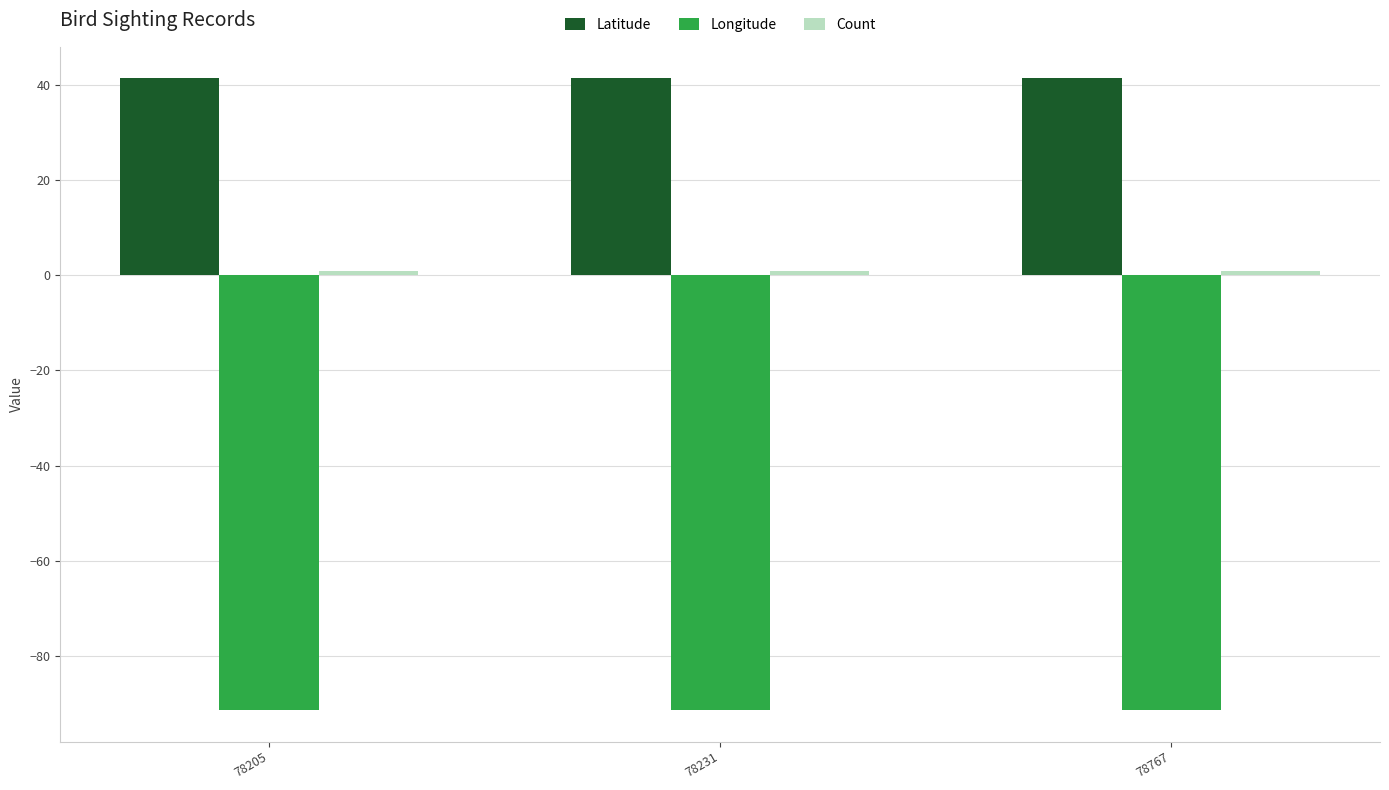

Does the chart contain stacked bars?

No